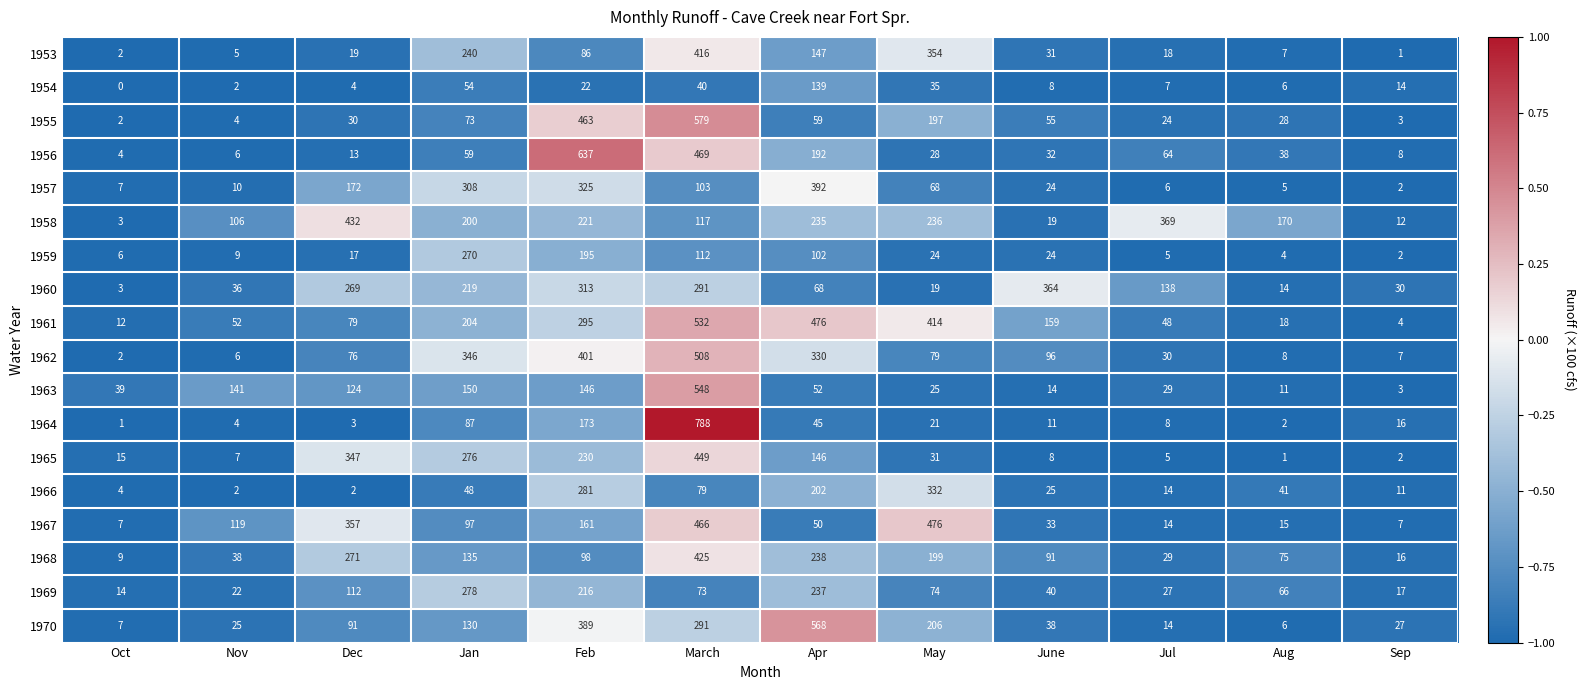

Which label corresponds to the largest value in the chart?

March